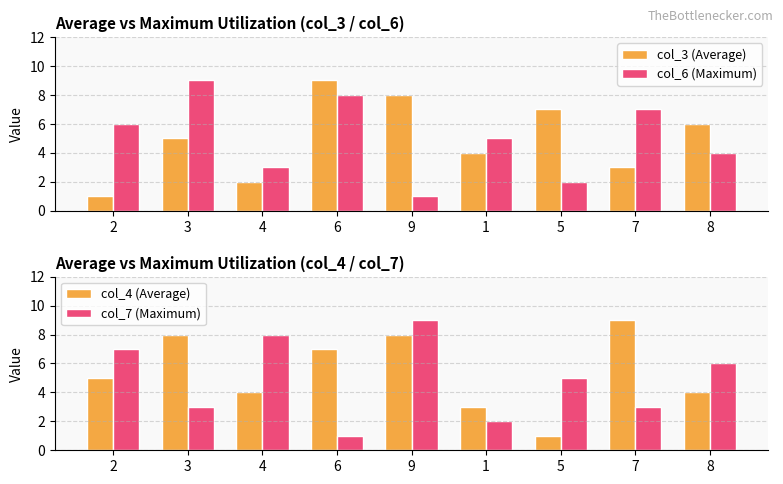

Which series changed the most between 4 and 9?

col_3 (Average)